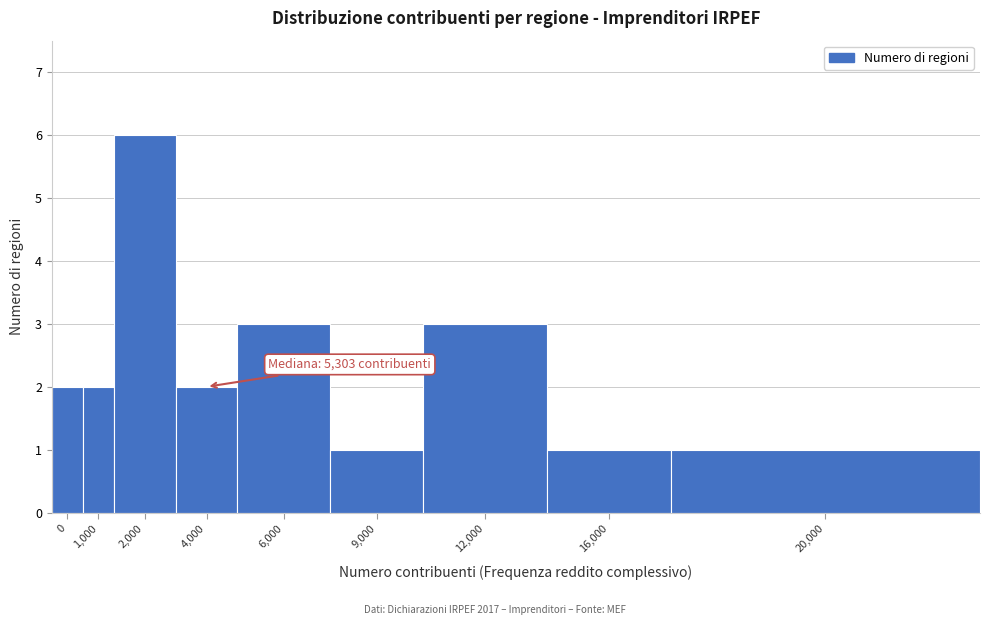

Reading left to right, list all the values displayed in this chart.

2	2	6	2	3	1	3	1	1